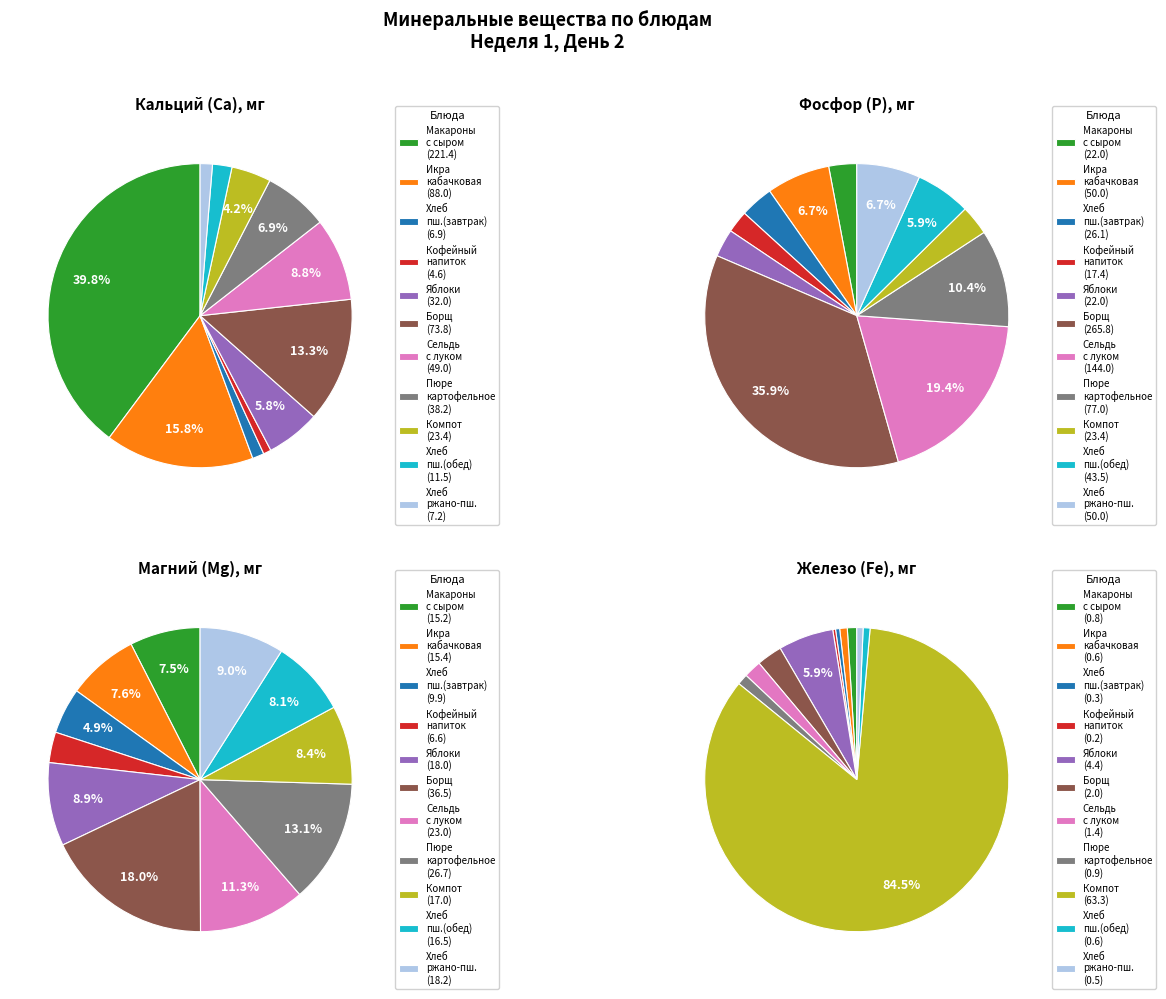

Is the sum of Сельдь с луком and Борщ с капустой и картофелем greater than half?

No